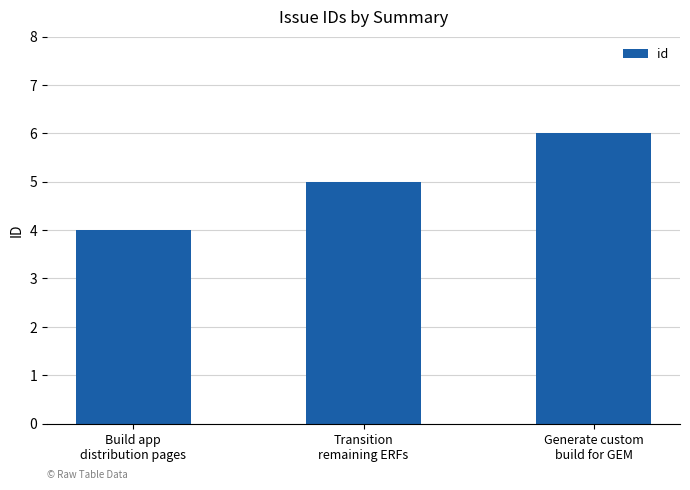

What is the sum of the values at Transition
remaining ERFs and Generate custom
build for GEM?

11